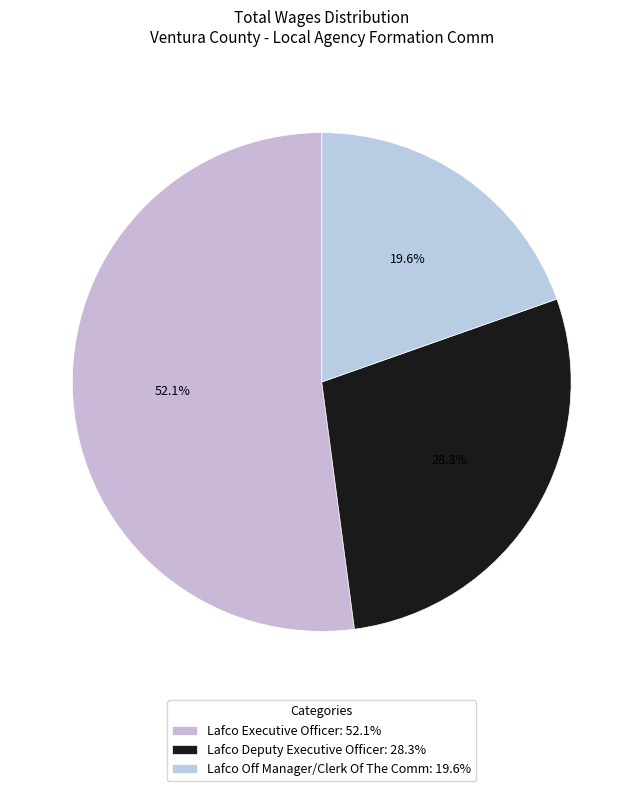

How many slices are in this pie chart?

3